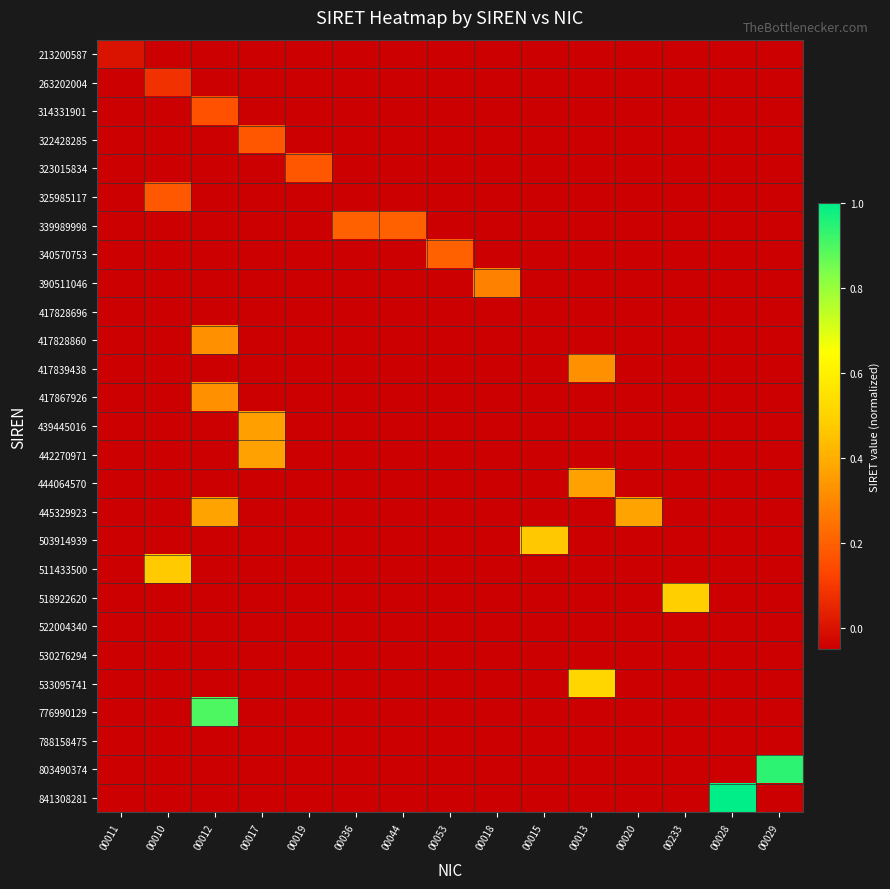

Reading left to right, list all the values displayed in this chart.

213200587: 00011=0.0	00010=-0.1	00012=-0.1	00017=-0.1	00019=-0.1	00036=-0.1	00044=-0.1	00053=-0.1	00018=-0.1	00015=-0.1	00013=-0.1	00020=-0.1	00233=-0.1	00028=-0.1	00029=-0.1
263202004: 00011=-0.1	00010=0.1	00012=-0.1	00017=-0.1	00019=-0.1	00036=-0.1	00044=-0.1	00053=-0.1	00018=-0.1	00015=-0.1	00013=-0.1	00020=-0.1	00233=-0.1	00028=-0.1	00029=-0.1
314331901: 00011=-0.1	00010=-0.1	00012=0.2	00017=-0.1	00019=-0.1	00036=-0.1	00044=-0.1	00053=-0.1	00018=-0.1	00015=-0.1	00013=-0.1	00020=-0.1	00233=-0.1	00028=-0.1	00029=-0.1
322428285: 00011=-0.1	00010=-0.1	00012=-0.1	00017=0.2	00019=-0.1	00036=-0.1	00044=-0.1	00053=-0.1	00018=-0.1	00015=-0.1	00013=-0.1	00020=-0.1	00233=-0.1	00028=-0.1	00029=-0.1
323015834: 00011=-0.1	00010=-0.1	00012=-0.1	00017=-0.1	00019=0.2	00036=-0.1	00044=-0.1	00053=-0.1	00018=-0.1	00015=-0.1	00013=-0.1	00020=-0.1	00233=-0.1	00028=-0.1	00029=-0.1
325985117: 00011=-0.1	00010=0.2	00012=-0.1	00017=-0.1	00019=-0.1	00036=-0.1	00044=-0.1	00053=-0.1	00018=-0.1	00015=-0.1	00013=-0.1	00020=-0.1	00233=-0.1	00028=-0.1	00029=-0.1
339989998: 00011=-0.1	00010=-0.1	00012=-0.1	00017=-0.1	00019=-0.1	00036=0.2	00044=0.2	00053=-0.1	00018=-0.1	00015=-0.1	00013=-0.1	00020=-0.1	00233=-0.1	00028=-0.1	00029=-0.1
340570753: 00011=-0.1	00010=-0.1	00012=-0.1	00017=-0.1	00019=-0.1	00036=-0.1	00044=-0.1	00053=0.2	00018=-0.1	00015=-0.1	00013=-0.1	00020=-0.1	00233=-0.1	00028=-0.1	00029=-0.1
390511046: 00011=-0.1	00010=-0.1	00012=-0.1	00017=-0.1	00019=-0.1	00036=-0.1	00044=-0.1	00053=-0.1	00018=0.3	00015=-0.1	00013=-0.1	00020=-0.1	00233=-0.1	00028=-0.1	00029=-0.1
417828696: 00011=-0.1	00010=-0.1	00012=-0.1	00017=-0.1	00019=-0.1	00036=-0.1	00044=-0.1	00053=-0.1	00018=-0.1	00015=-0.1	00013=-0.1	00020=-0.1	00233=-0.1	00028=-0.1	00029=-0.1
417828860: 00011=-0.1	00010=-0.1	00012=0.3	00017=-0.1	00019=-0.1	00036=-0.1	00044=-0.1	00053=-0.1	00018=-0.1	00015=-0.1	00013=-0.1	00020=-0.1	00233=-0.1	00028=-0.1	00029=-0.1
417839438: 00011=-0.1	00010=-0.1	00012=-0.1	00017=-0.1	00019=-0.1	00036=-0.1	00044=-0.1	00053=-0.1	00018=-0.1	00015=-0.1	00013=0.3	00020=-0.1	00233=-0.1	00028=-0.1	00029=-0.1
417867926: 00011=-0.1	00010=-0.1	00012=0.3	00017=-0.1	00019=-0.1	00036=-0.1	00044=-0.1	00053=-0.1	00018=-0.1	00015=-0.1	00013=-0.1	00020=-0.1	00233=-0.1	00028=-0.1	00029=-0.1
439445016: 00011=-0.1	00010=-0.1	00012=-0.1	00017=0.4	00019=-0.1	00036=-0.1	00044=-0.1	00053=-0.1	00018=-0.1	00015=-0.1	00013=-0.1	00020=-0.1	00233=-0.1	00028=-0.1	00029=-0.1
442270971: 00011=-0.1	00010=-0.1	00012=-0.1	00017=0.4	00019=-0.1	00036=-0.1	00044=-0.1	00053=-0.1	00018=-0.1	00015=-0.1	00013=-0.1	00020=-0.1	00233=-0.1	00028=-0.1	00029=-0.1
444064570: 00011=-0.1	00010=-0.1	00012=-0.1	00017=-0.1	00019=-0.1	00036=-0.1	00044=-0.1	00053=-0.1	00018=-0.1	00015=-0.1	00013=0.4	00020=-0.1	00233=-0.1	00028=-0.1	00029=-0.1
445329923: 00011=-0.1	00010=-0.1	00012=0.4	00017=-0.1	00019=-0.1	00036=-0.1	00044=-0.1	00053=-0.1	00018=-0.1	00015=-0.1	00013=-0.1	00020=0.4	00233=-0.1	00028=-0.1	00029=-0.1
503914939: 00011=-0.1	00010=-0.1	00012=-0.1	00017=-0.1	00019=-0.1	00036=-0.1	00044=-0.1	00053=-0.1	00018=-0.1	00015=0.5	00013=-0.1	00020=-0.1	00233=-0.1	00028=-0.1	00029=-0.1
511433500: 00011=-0.1	00010=0.5	00012=-0.1	00017=-0.1	00019=-0.1	00036=-0.1	00044=-0.1	00053=-0.1	00018=-0.1	00015=-0.1	00013=-0.1	00020=-0.1	00233=-0.1	00028=-0.1	00029=-0.1
518922620: 00011=-0.1	00010=-0.1	00012=-0.1	00017=-0.1	00019=-0.1	00036=-0.1	00044=-0.1	00053=-0.1	00018=-0.1	00015=-0.1	00013=-0.1	00020=-0.1	00233=0.5	00028=-0.1	00029=-0.1
522004340: 00011=-0.1	00010=-0.1	00012=-0.1	00017=-0.1	00019=-0.1	00036=-0.1	00044=-0.1	00053=-0.1	00018=-0.1	00015=-0.1	00013=-0.1	00020=-0.1	00233=-0.1	00028=-0.1	00029=-0.1
530276294: 00011=-0.1	00010=-0.1	00012=-0.1	00017=-0.1	00019=-0.1	00036=-0.1	00044=-0.1	00053=-0.1	00018=-0.1	00015=-0.1	00013=-0.1	00020=-0.1	00233=-0.1	00028=-0.1	00029=-0.1
533095741: 00011=-0.1	00010=-0.1	00012=-0.1	00017=-0.1	00019=-0.1	00036=-0.1	00044=-0.1	00053=-0.1	00018=-0.1	00015=-0.1	00013=0.5	00020=-0.1	00233=-0.1	00028=-0.1	00029=-0.1
776990129: 00011=-0.1	00010=-0.1	00012=0.9	00017=-0.1	00019=-0.1	00036=-0.1	00044=-0.1	00053=-0.1	00018=-0.1	00015=-0.1	00013=-0.1	00020=-0.1	00233=-0.1	00028=-0.1	00029=-0.1
788158475: 00011=-0.1	00010=-0.1	00012=-0.1	00017=-0.1	00019=-0.1	00036=-0.1	00044=-0.1	00053=-0.1	00018=-0.1	00015=-0.1	00013=-0.1	00020=-0.1	00233=-0.1	00028=-0.1	00029=-0.1
803490374: 00011=-0.1	00010=-0.1	00012=-0.1	00017=-0.1	00019=-0.1	00036=-0.1	00044=-0.1	00053=-0.1	00018=-0.1	00015=-0.1	00013=-0.1	00020=-0.1	00233=-0.1	00028=-0.1	00029=0.9
841308281: 00011=-0.1	00010=-0.1	00012=-0.1	00017=-0.1	00019=-0.1	00036=-0.1	00044=-0.1	00053=-0.1	00018=-0.1	00015=-0.1	00013=-0.1	00020=-0.1	00233=-0.1	00028=1.0	00029=-0.1